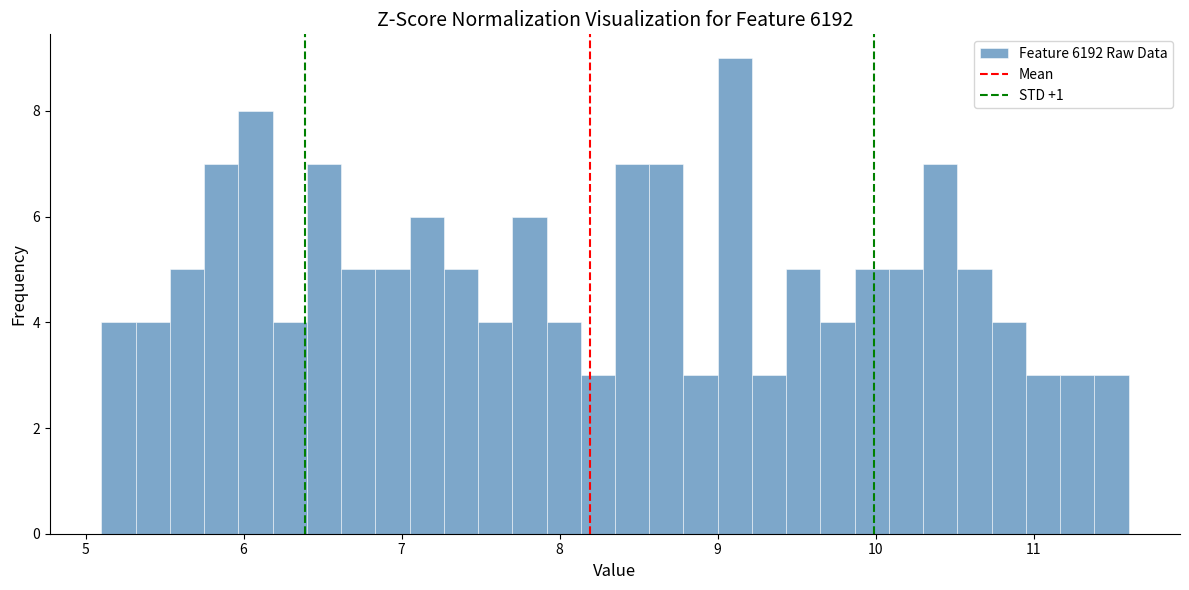

Read against the x-axis, roughly where is the centre of the tallest bar?

9.1